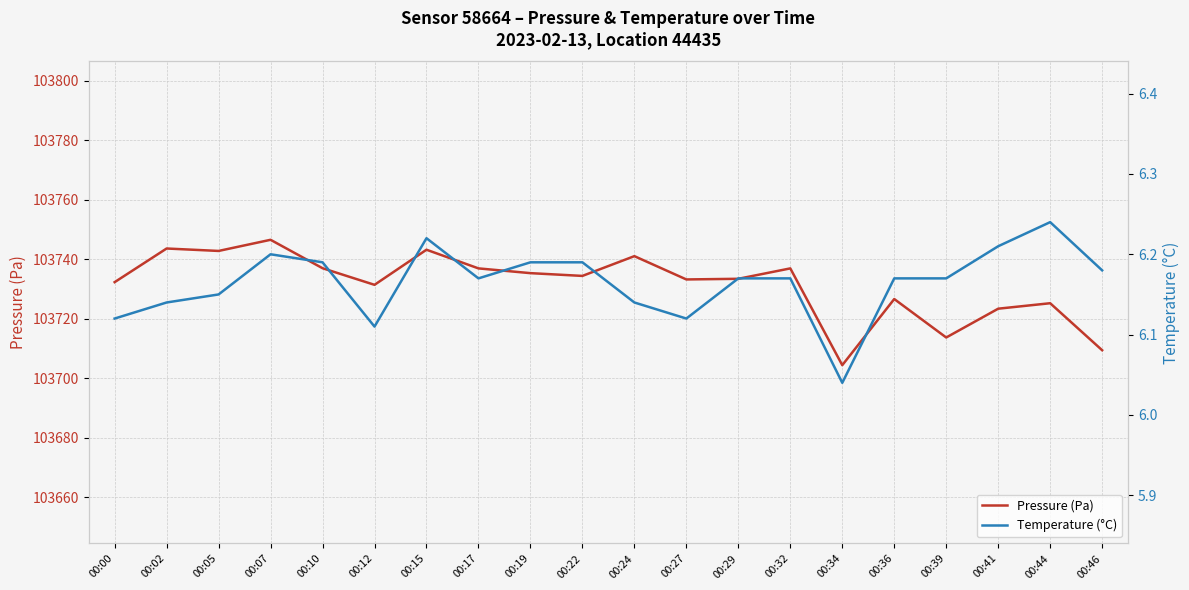

List the series in order of their overall mean, highest first.

Pressure (Pa), Temperature (°C)